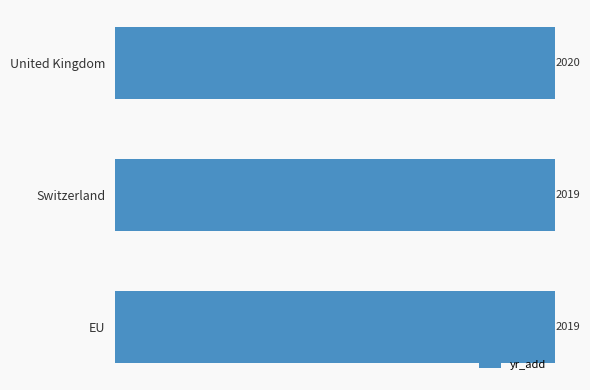

Count the values in the range 2019 to 2020.

3